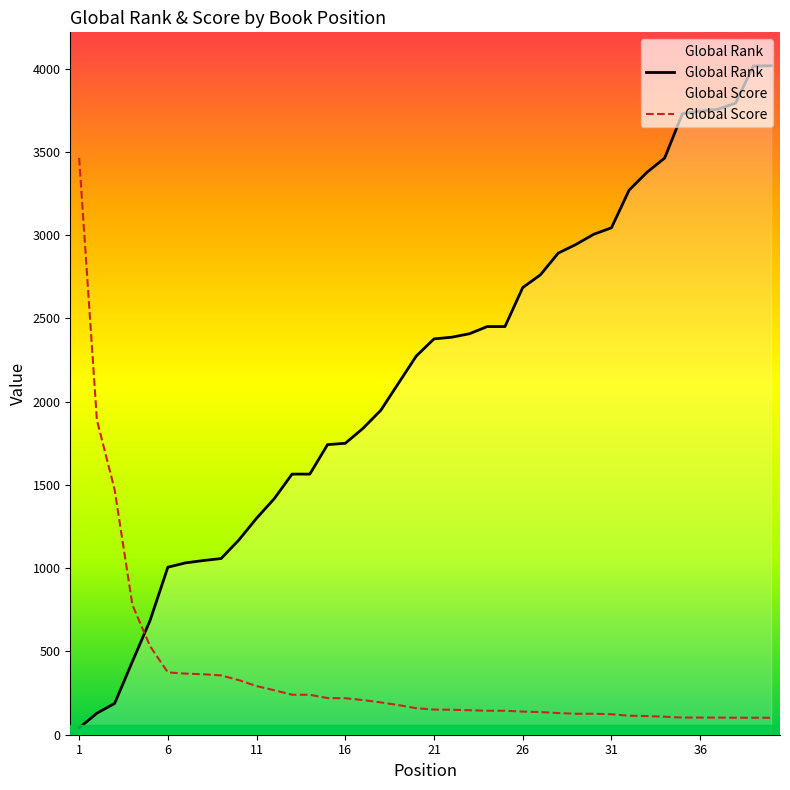

Which series has the largest total across all categories?

Global Rank